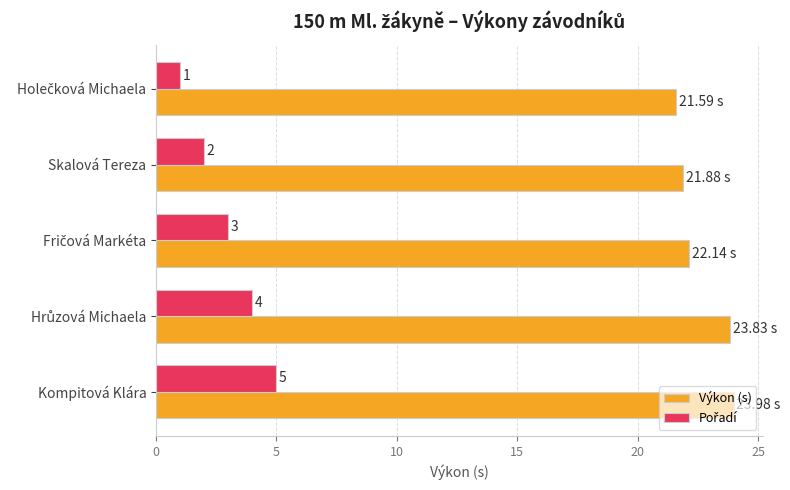

At how many categories does at least one series exceed 12?

5